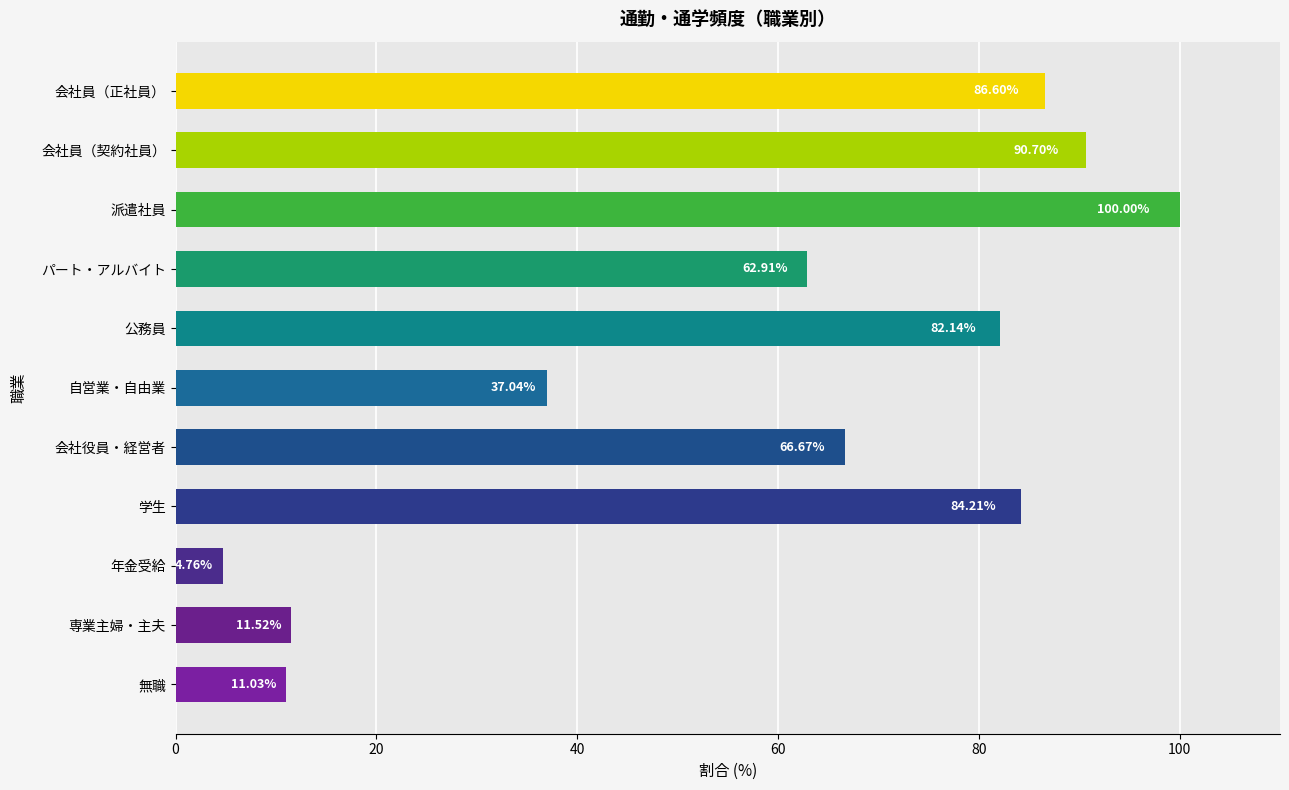

What is the change in value from 派遣社員 to 専業主婦・主夫?

-88.5